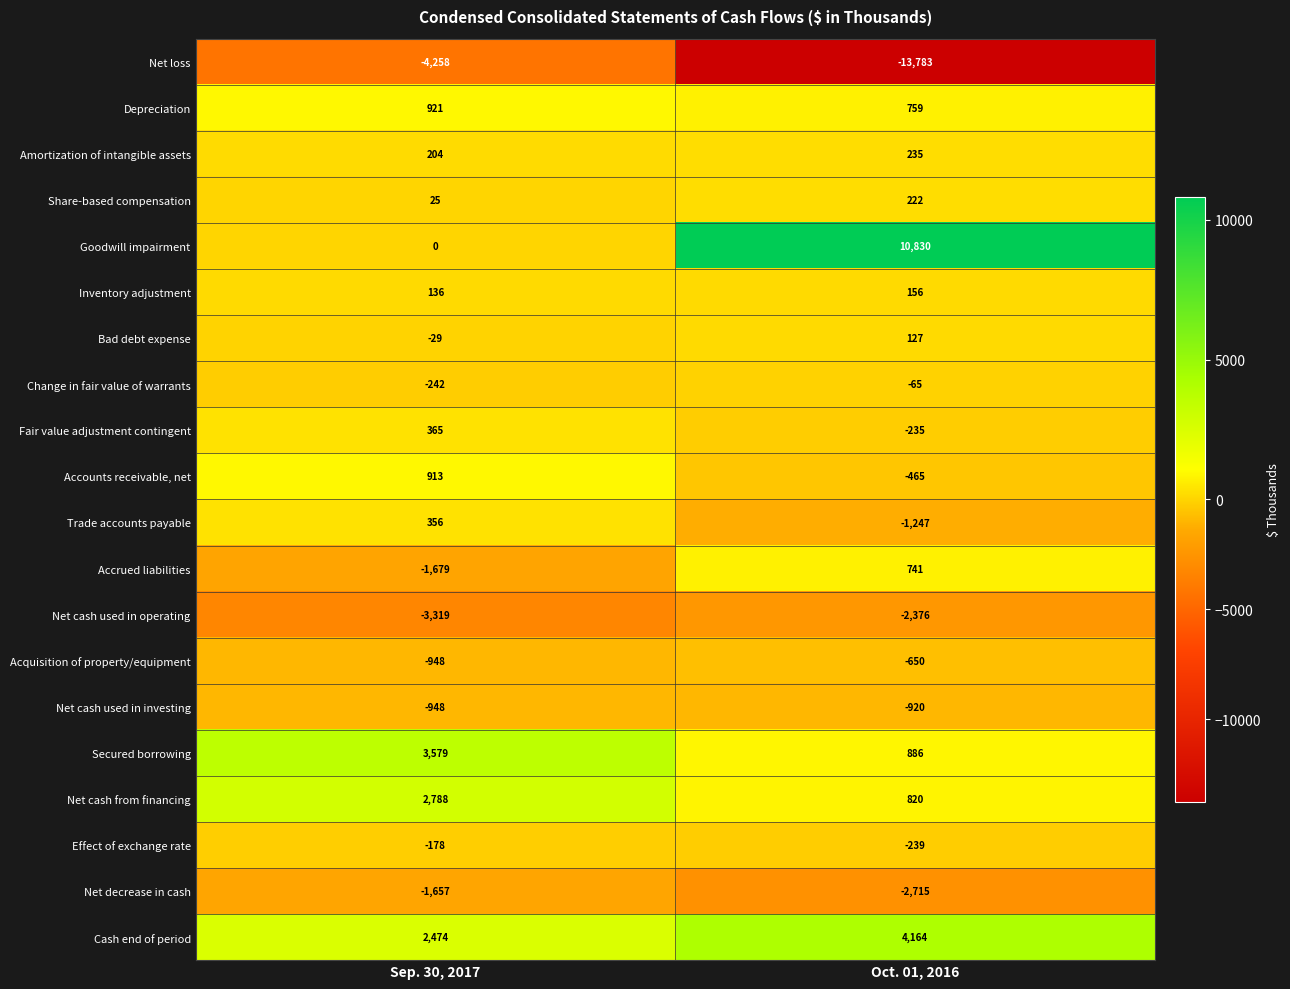

What is the difference between the highest and lowest values at Sep. 30, 2017?

7837